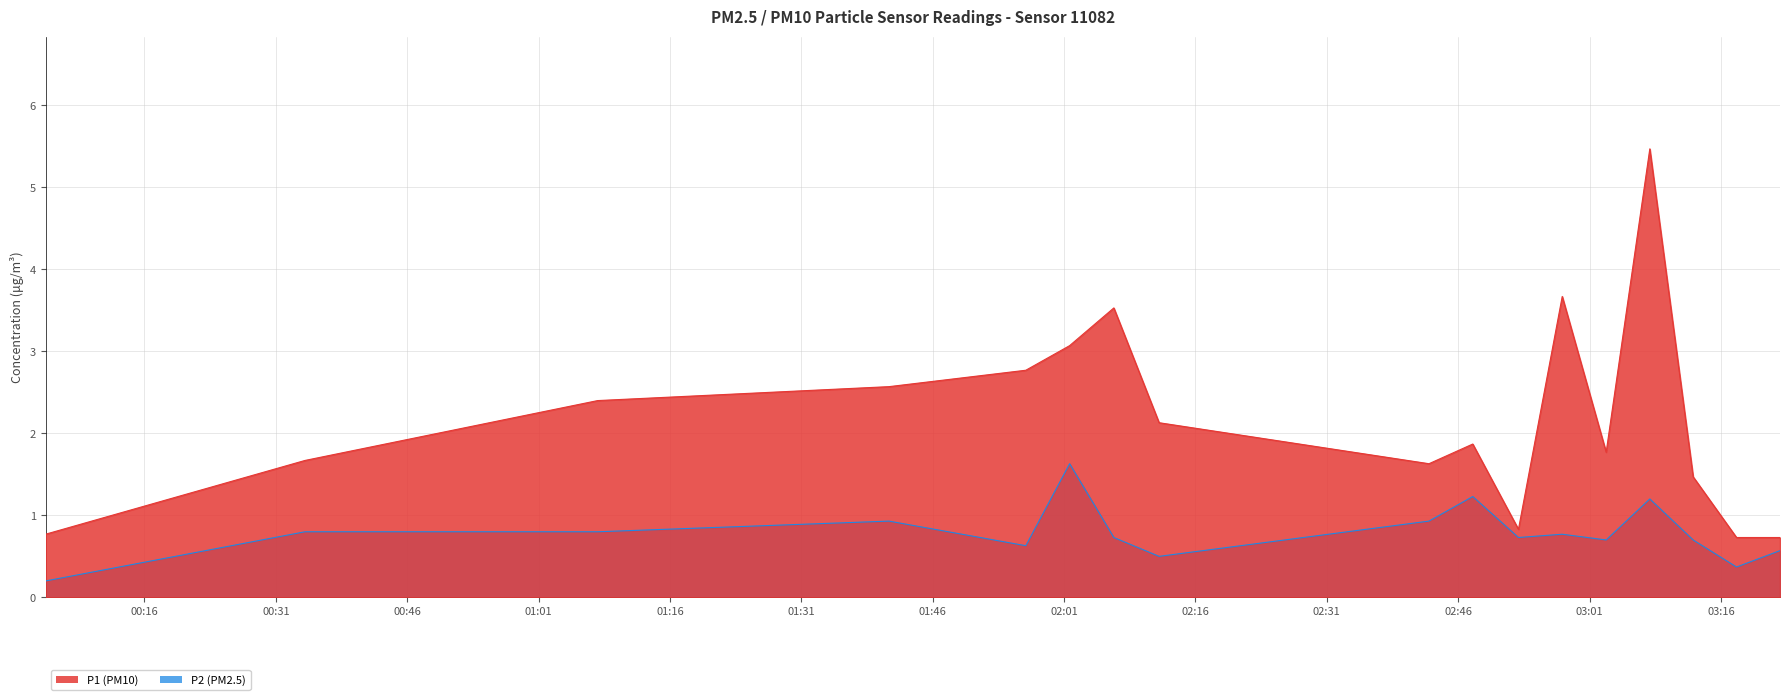

True or false: P2 and P1 intersect in this chart.

False